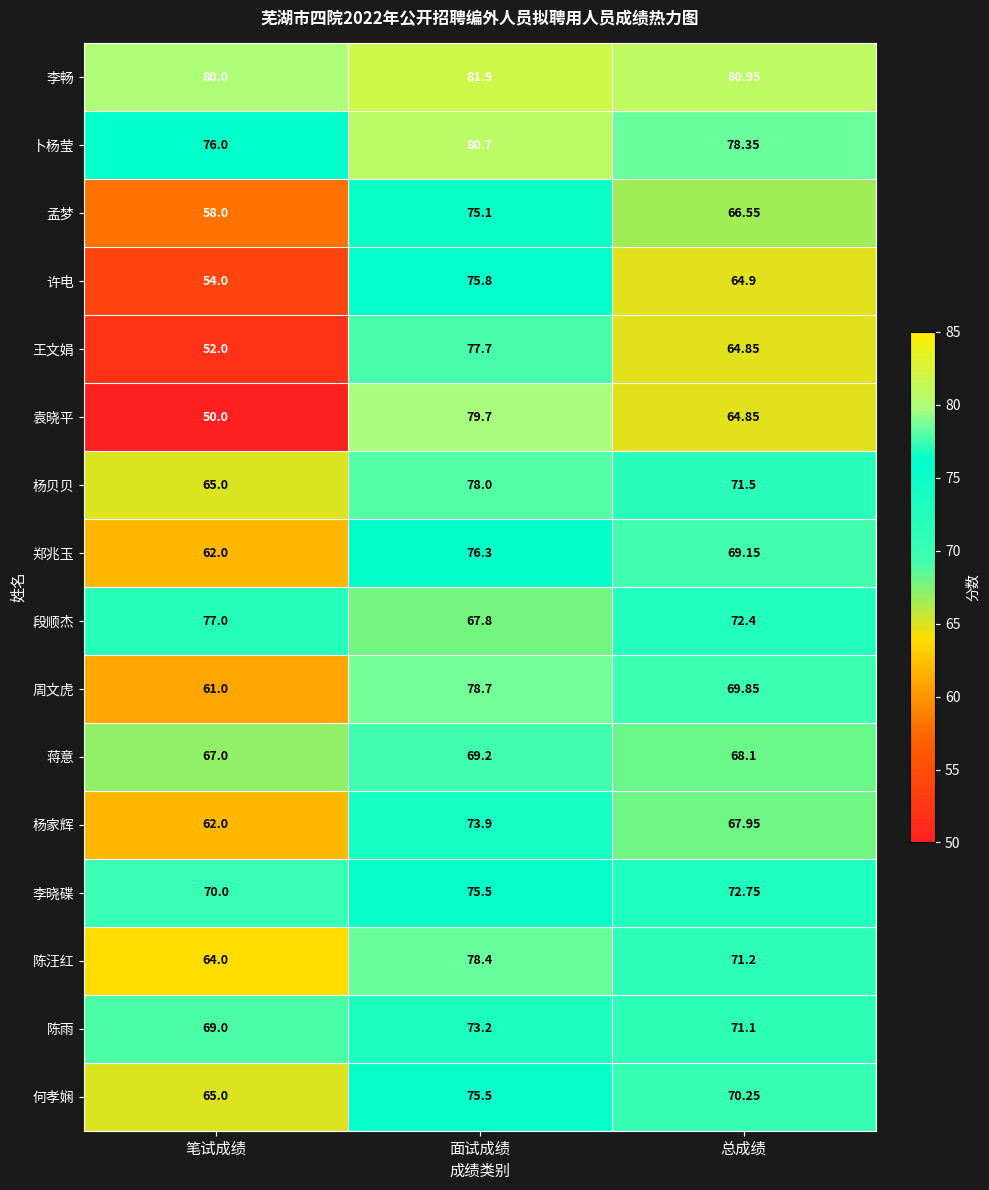

Which category has the lowest value in the 李畅 series?

笔试成绩